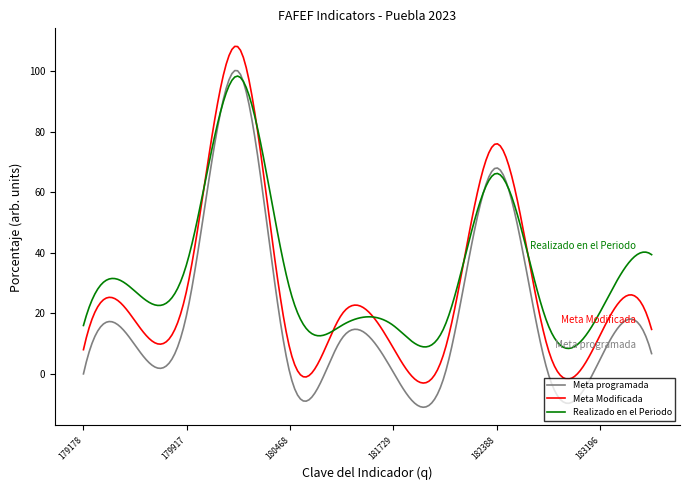

Rank the series by their maximum value, from lowest to highest.

Realizado en el Periodo, Meta programada, Meta Modificada